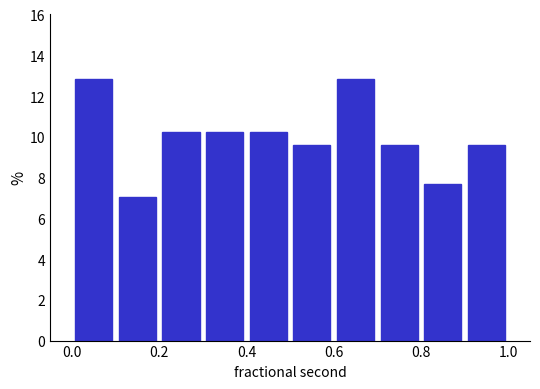

Reading left to right, list every bar in this chart as the range it spans on the x-axis followed by its height. The values are not printed on the chart, so give them approximately, as read against the axis.

0.0 to 0.1: 12.8
0.1 to 0.2: 7.0
0.2 to 0.3: 10.2
0.3 to 0.4: 10.2
0.4 to 0.5: 10.2
0.5 to 0.6: 9.6
0.6 to 0.7: 12.8
0.7 to 0.8: 9.6
0.8 to 0.9: 7.6
0.9 to 1.0: 9.6